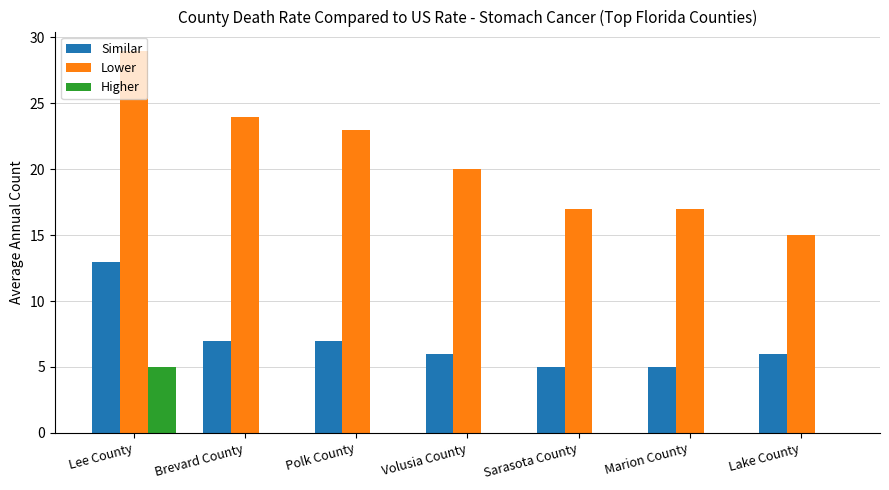

What is the approximate value of Similar at Sarasota County?

5